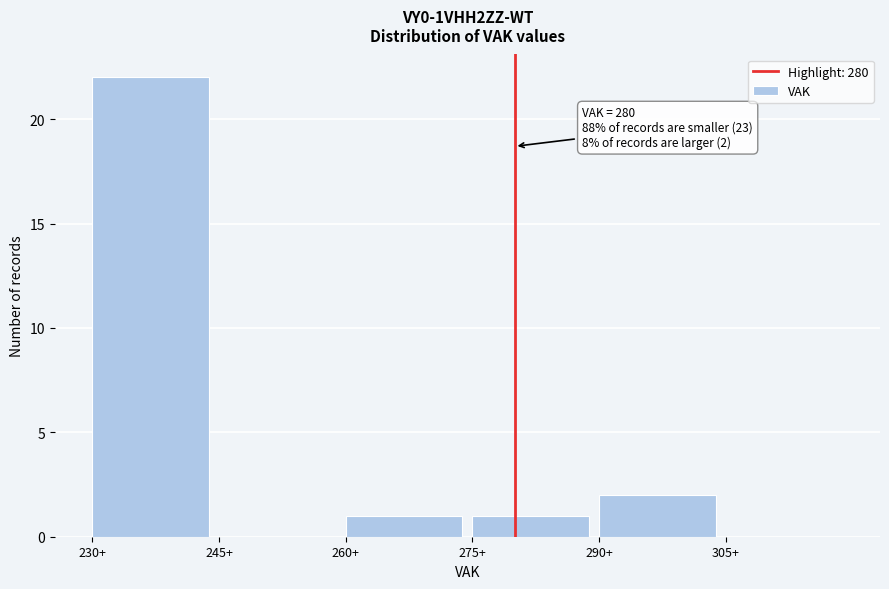

Over which range of the x-axis is the bar tallest?

230 to 245